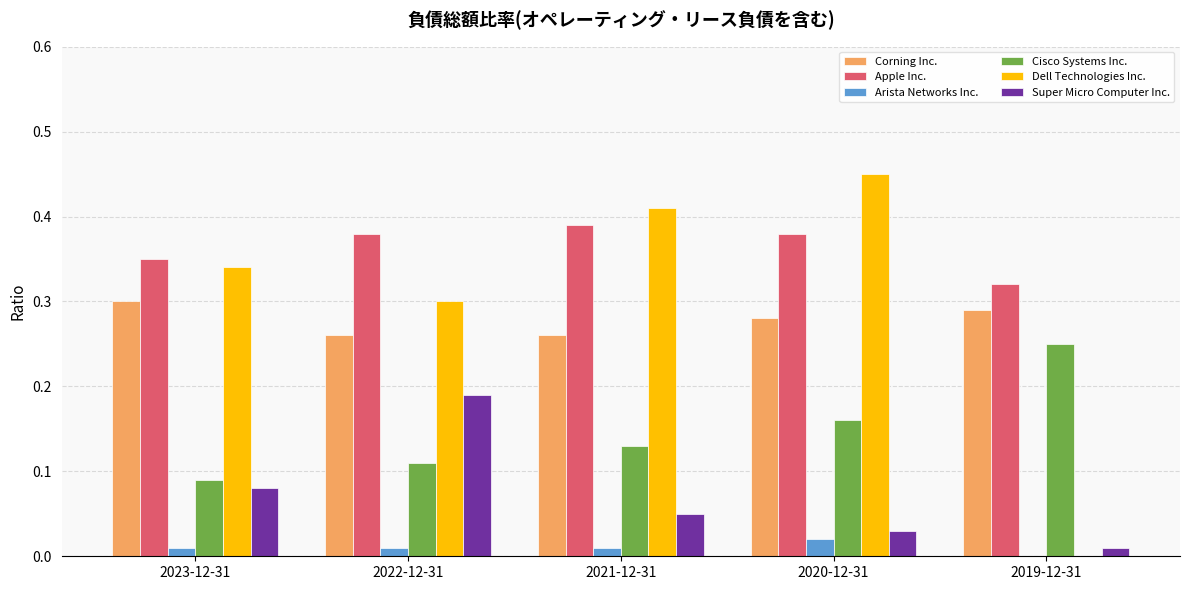

How many groups of bars are there?

5